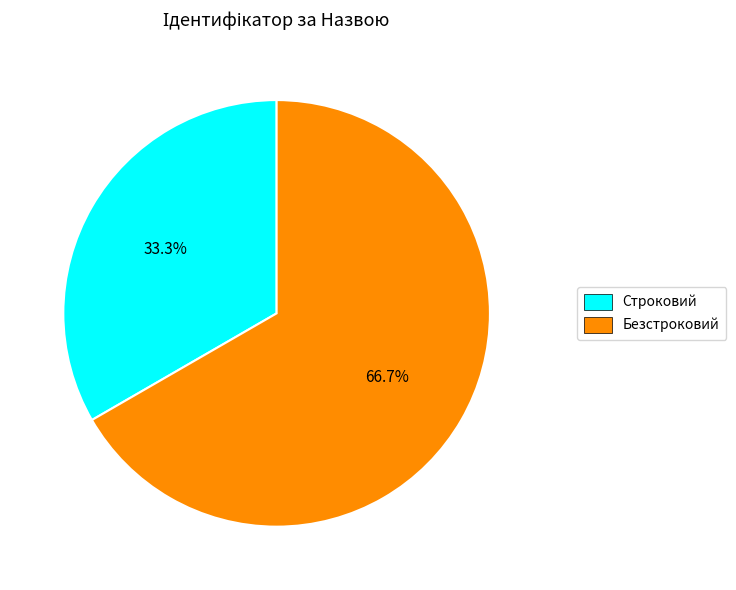

What is the majority slice?

Безстроковий